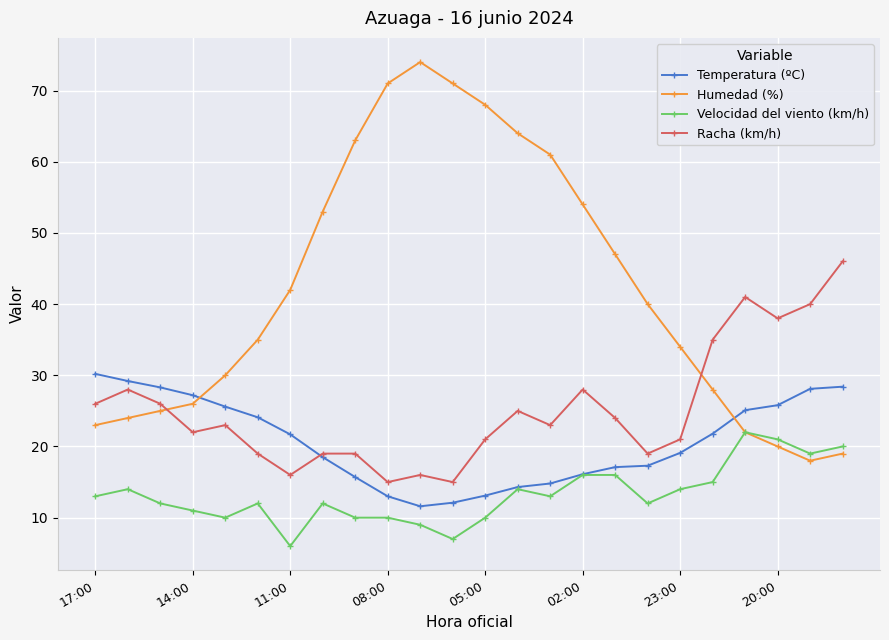

What are all the series names shown in the legend?

Temperatura (ºC), Humedad (%), Velocidad del viento (km/h), Racha (km/h)